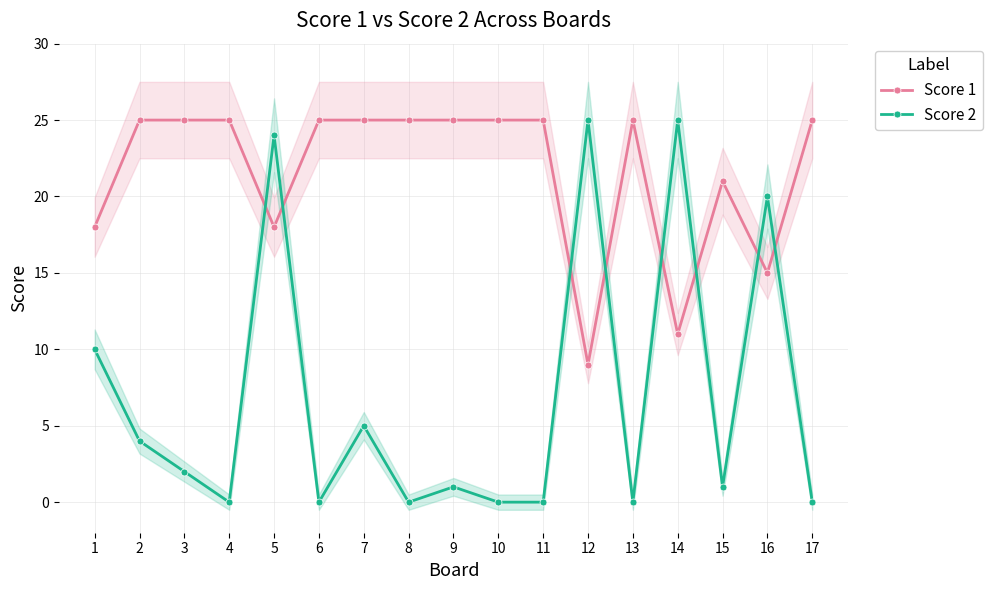

True or false: Score 1 has a value of 33 at 11.

False